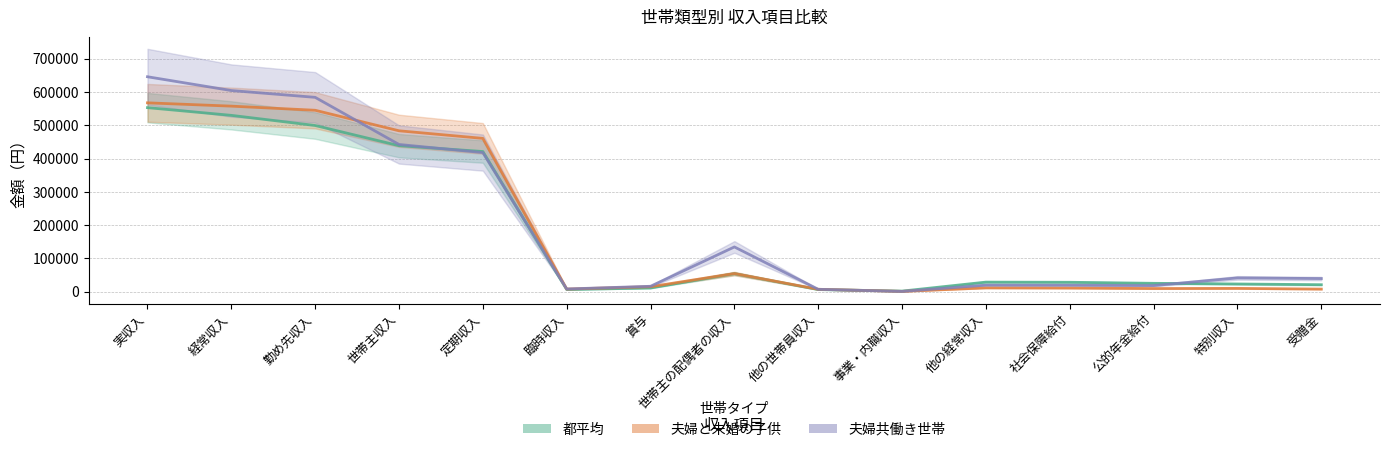

The value of 都平均 at 社会保障給付 is 28281. True or false?

True